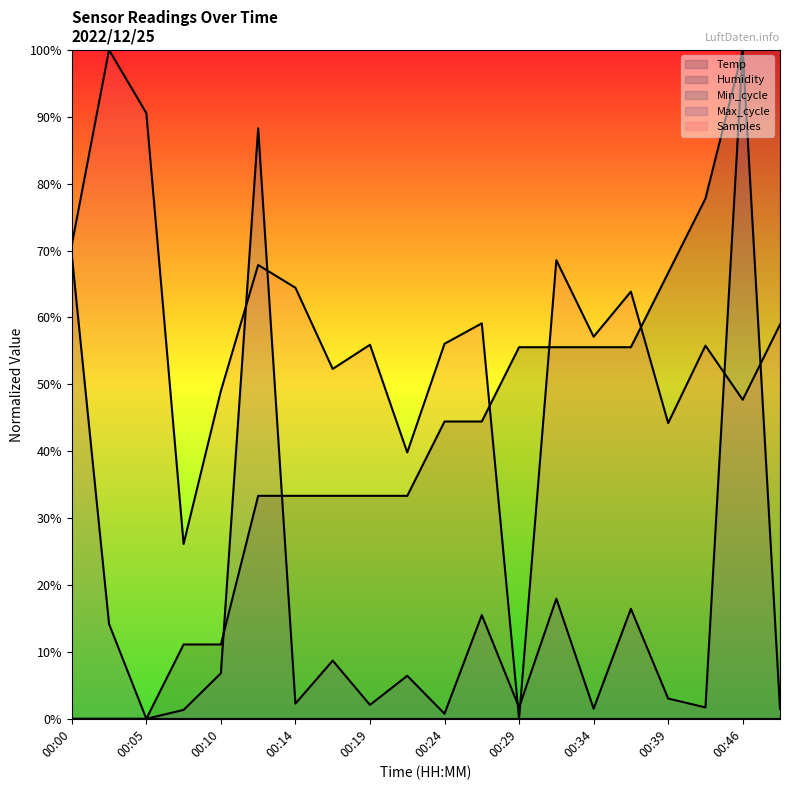

Which label corresponds to the largest value in the chart?

00:46